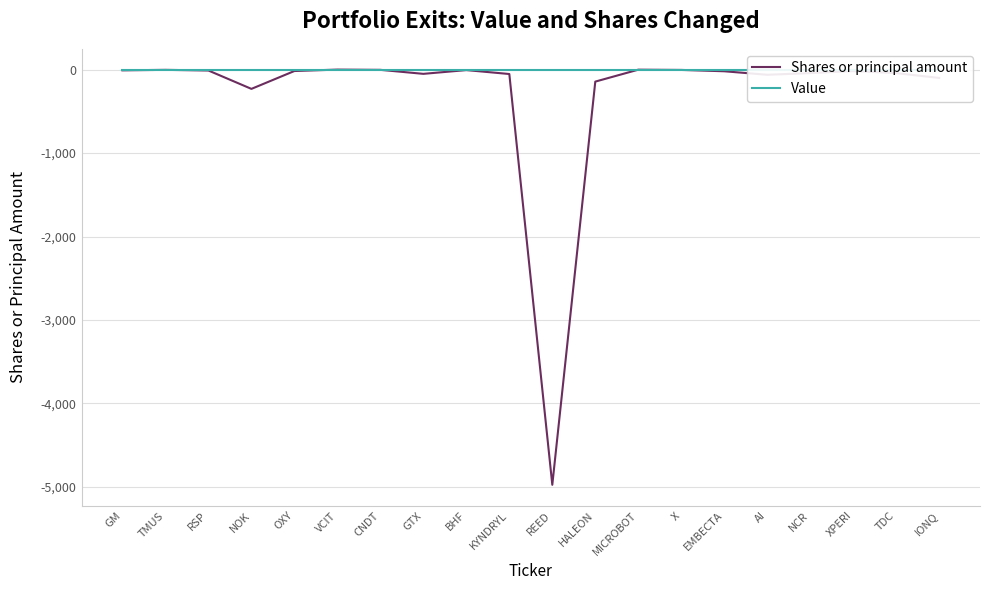

Which has a higher value, CNDT or RSP?

CNDT